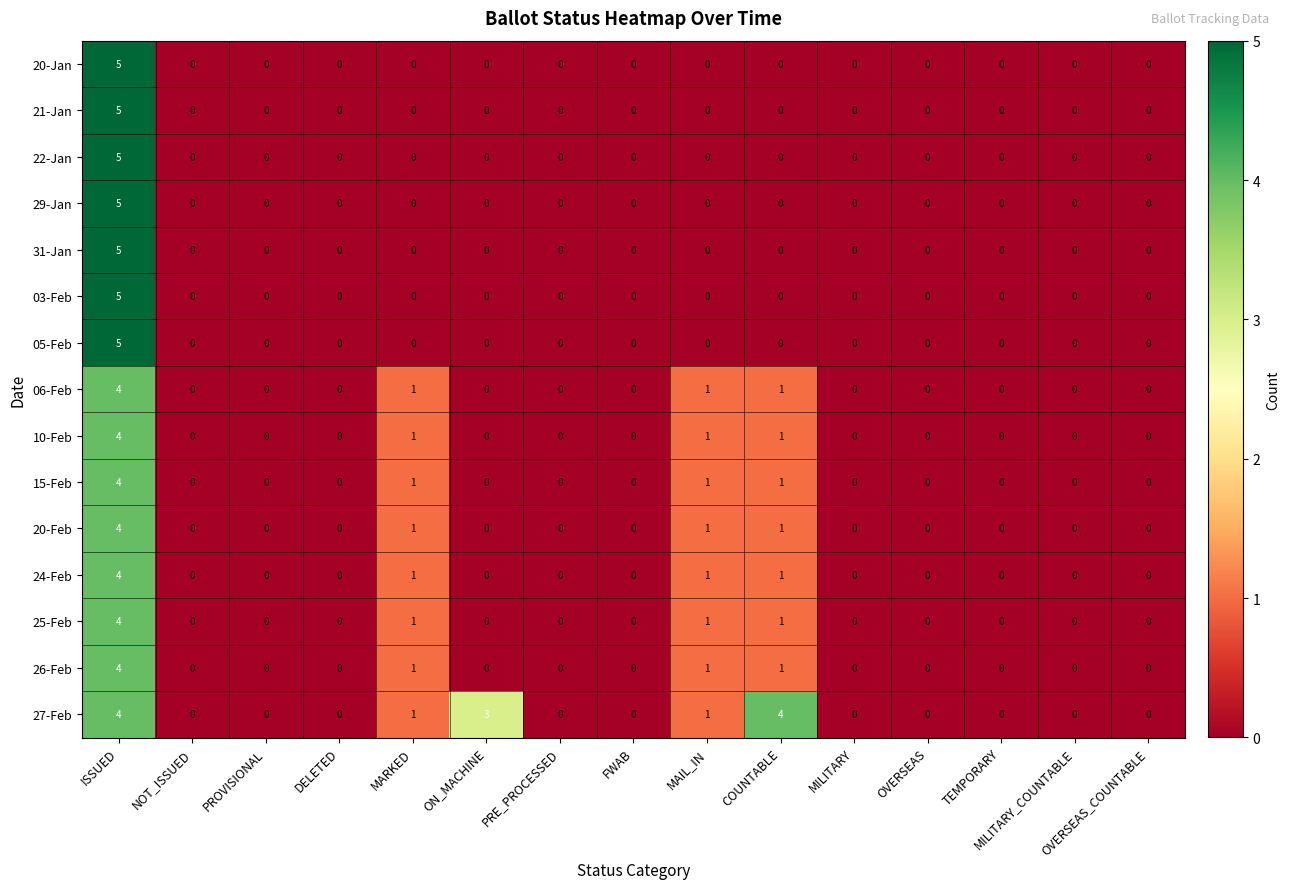

What is the total value across all series at MARKED?

8